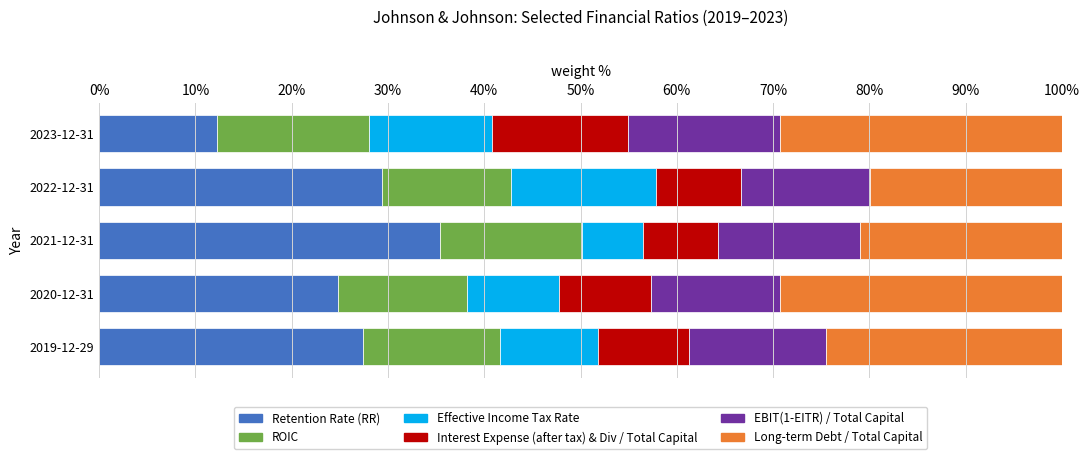

What are all the series names shown in the legend?

Retention Rate (RR), ROIC, Effective Income Tax Rate, Interest Expense (after tax) & Div / Total Capital, EBIT(1-EITR) / Total Capital, Long-term Debt / Total Capital